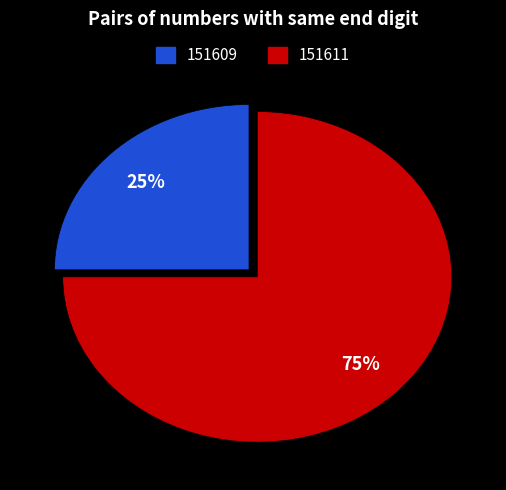

Which has a higher value, 151609 or 151611?

151611